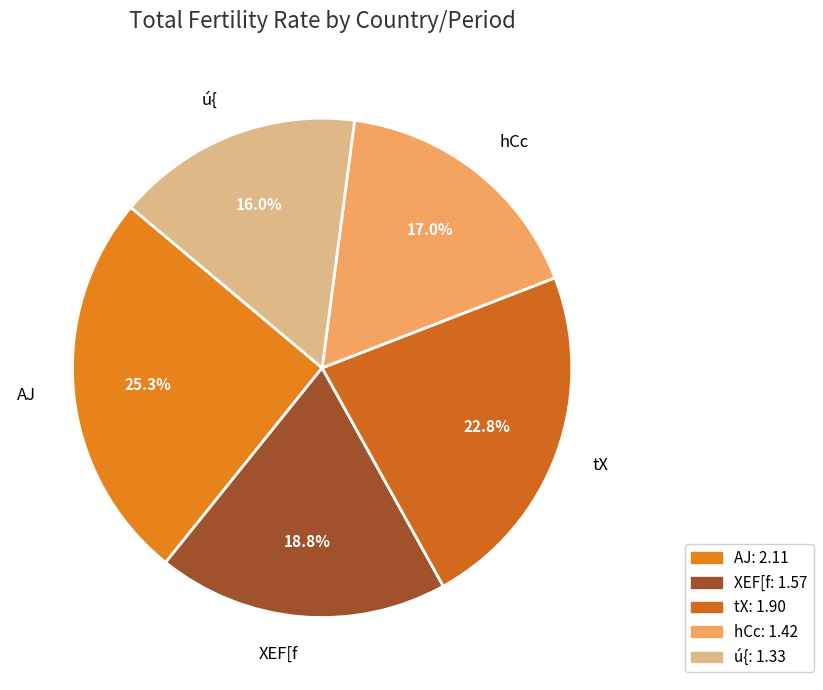

Which slice is the smallest?

ú{